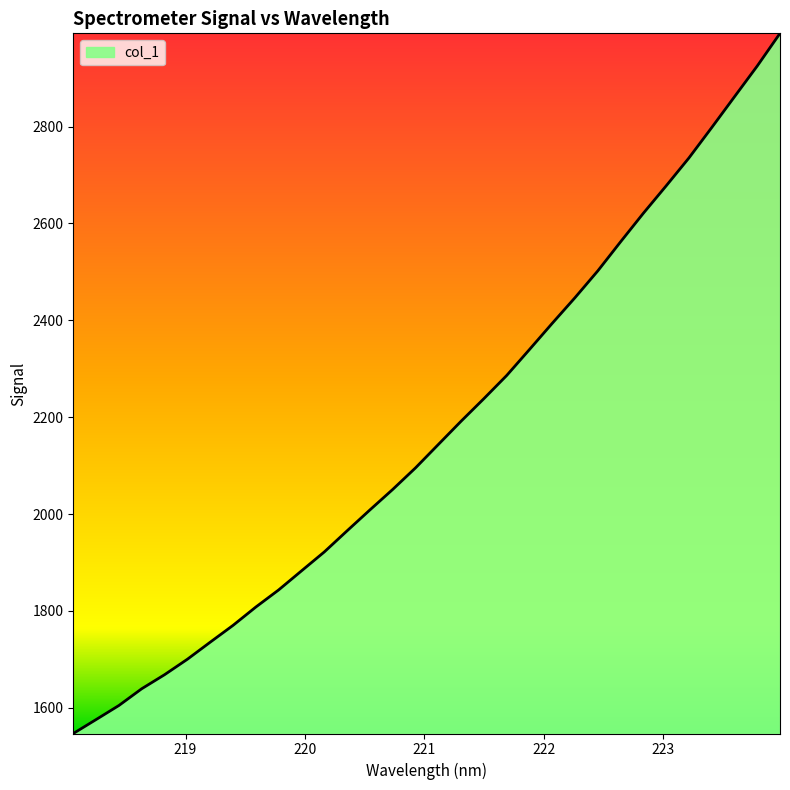

What is the difference between the maximum and minimum values?

1445.4